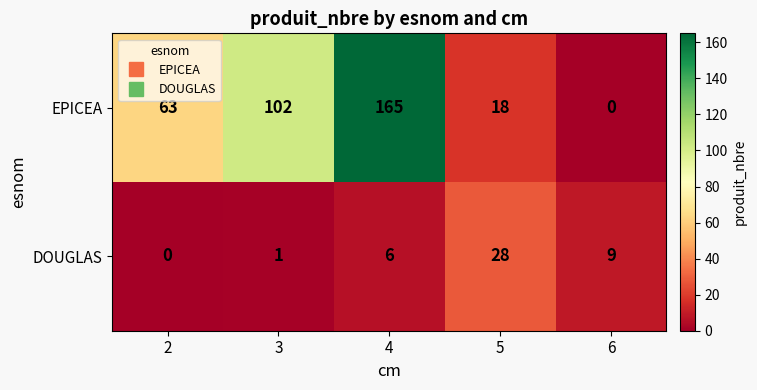

Rank the categories by DOUGLAS value from highest to lowest.

5, 6, 4, 3, 2